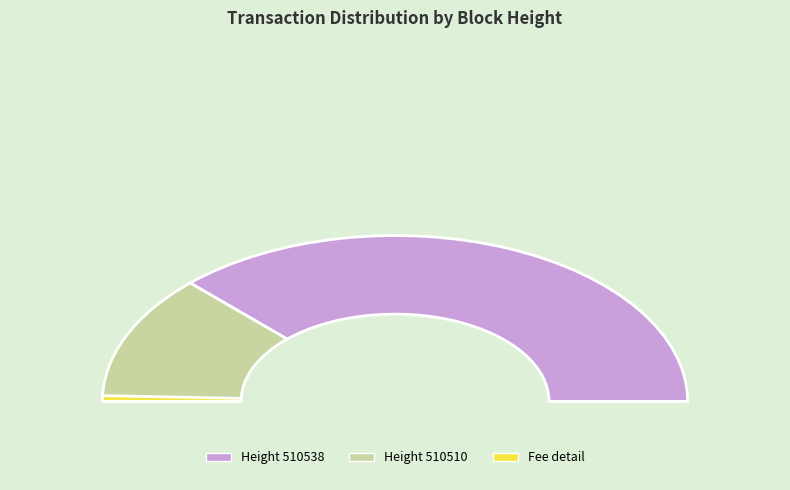

What is the majority slice?

510538